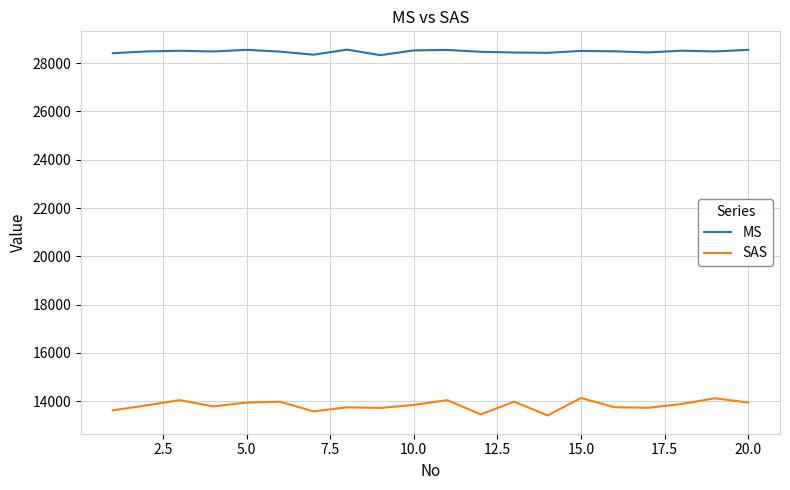

What is the difference between the maximum and minimum values in the SAS series?

722.2